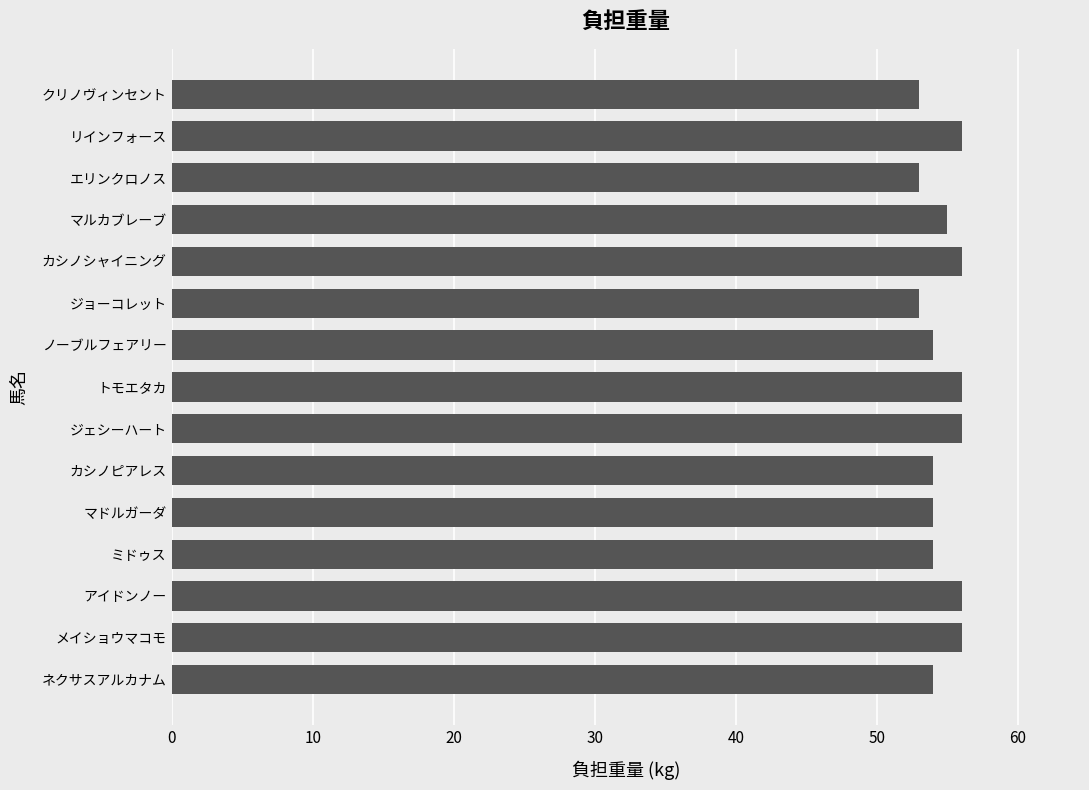

What is the label of the 2nd bar from the bottom?

メイショウマコモ